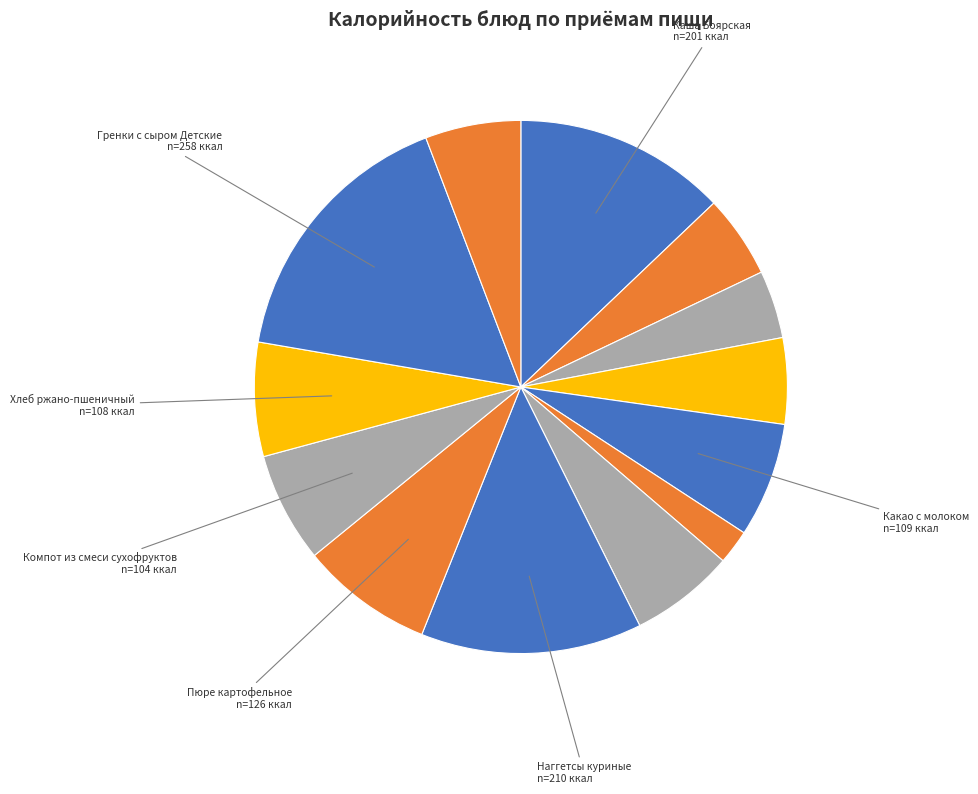

To the nearest percent, what is the difference between the largest and smallest slice percentages?

14%